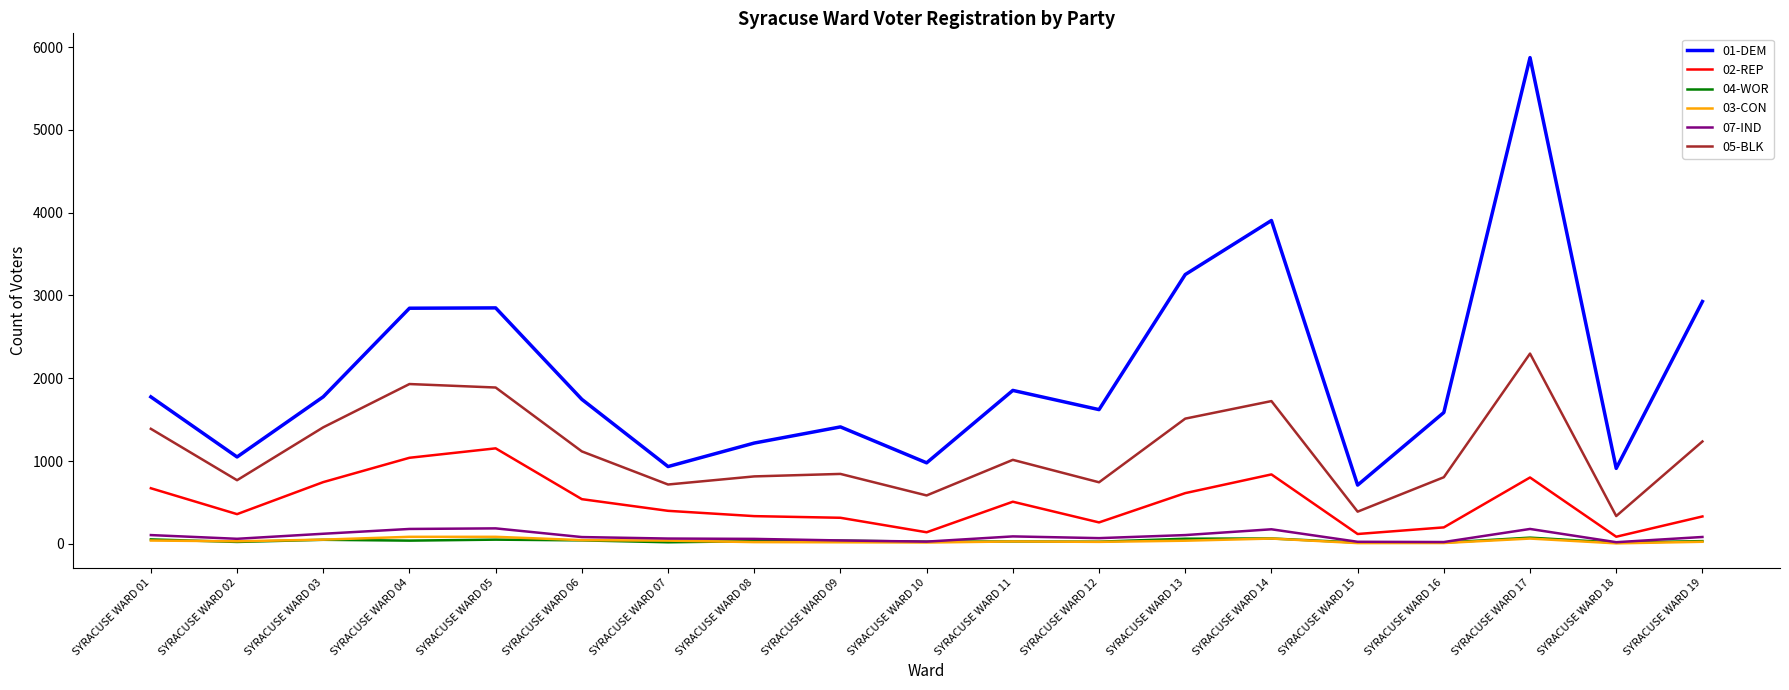

Which series has the widest spread of values?

01-DEM